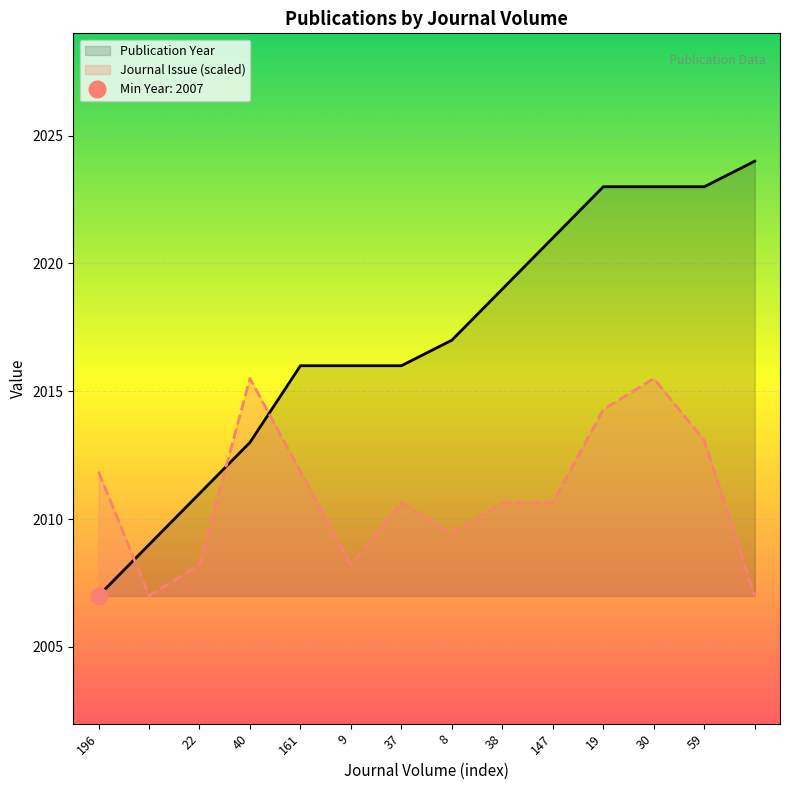

What is the sum of the Publication Year values at 147 and 196?

4028.0